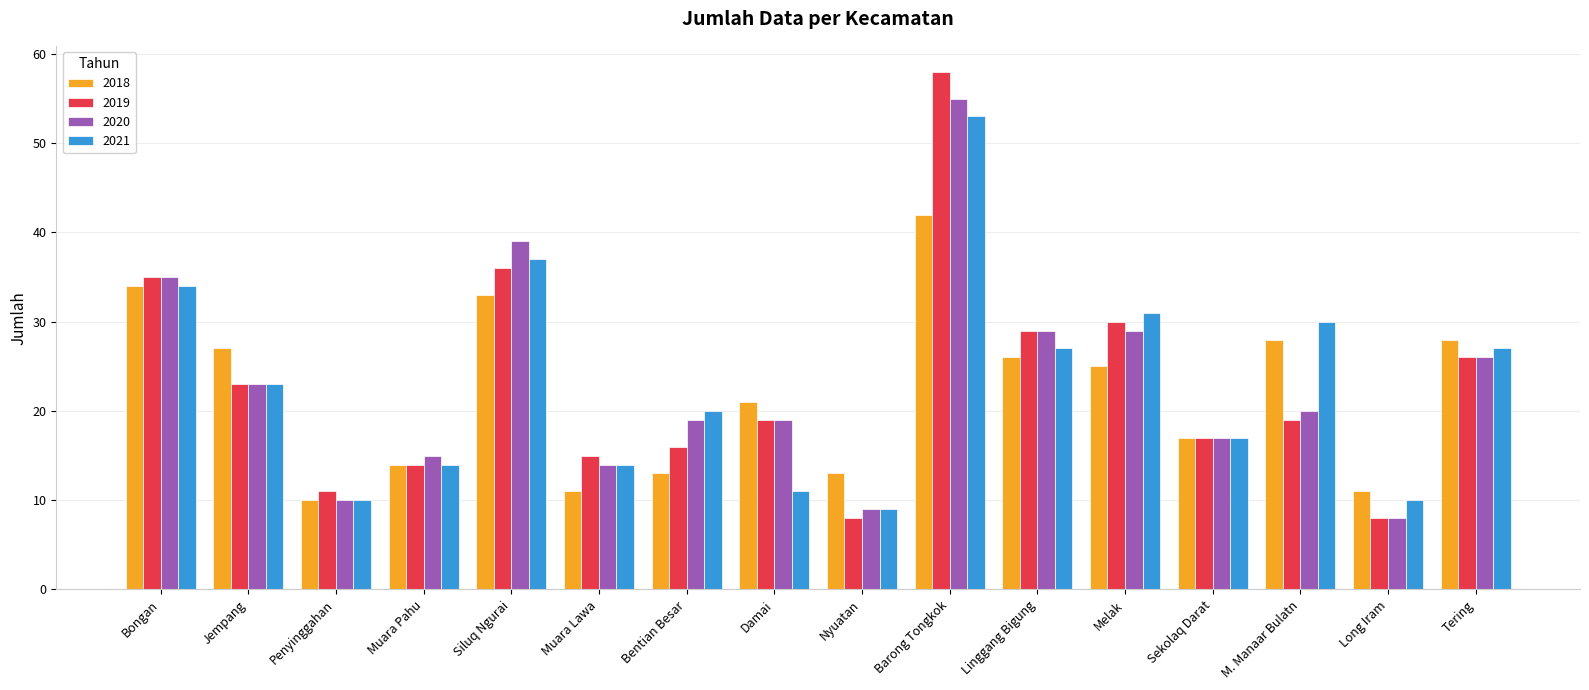

What is the difference between the second highest and minimum values in the 2020 series?

31